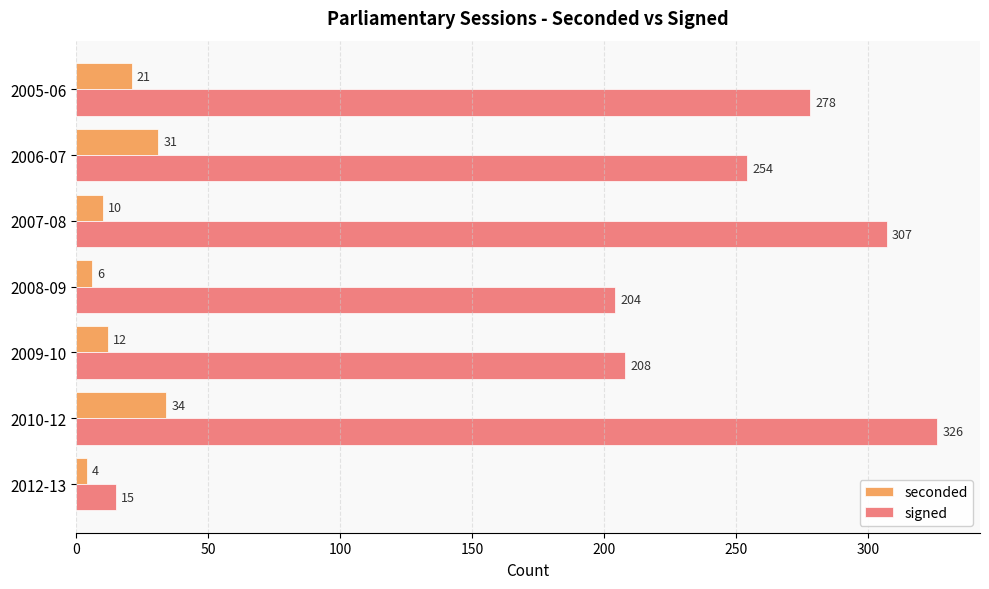

List the labels in order of seconded value, smallest first.

2012-13, 2008-09, 2007-08, 2009-10, 2005-06, 2006-07, 2010-12